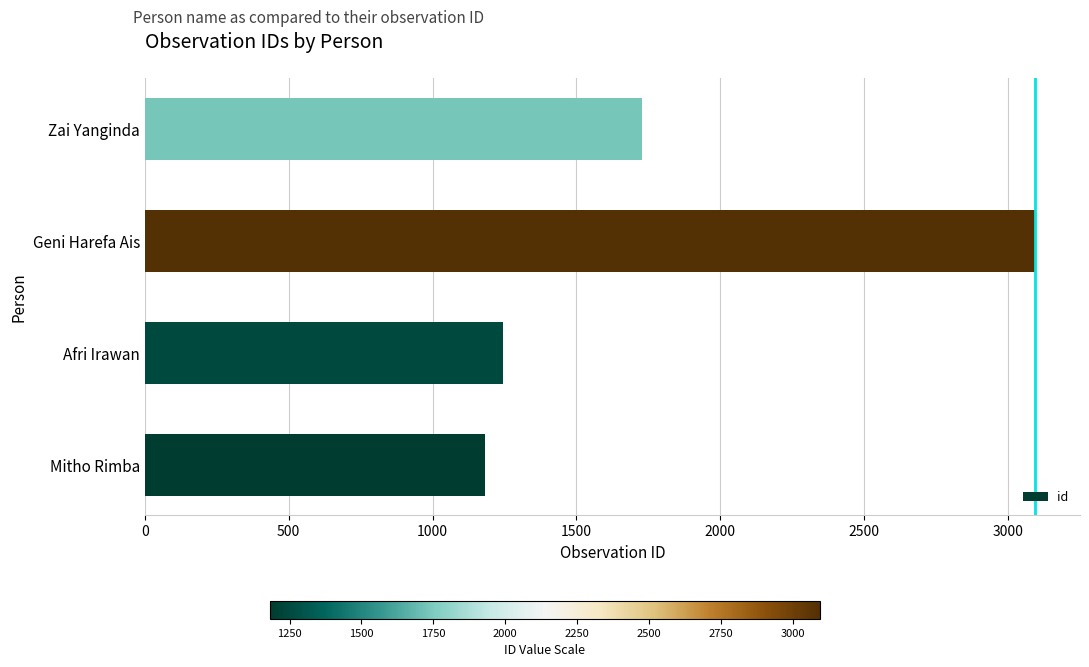

What is the maximum value shown in the chart?

3095